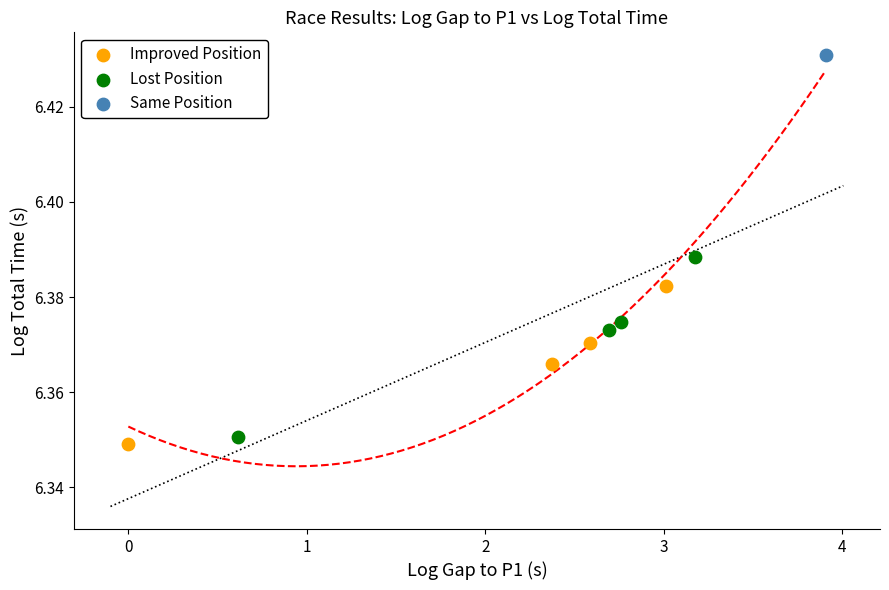

What are all the series names shown in the legend?

Improved Position, Lost Position, Same Position